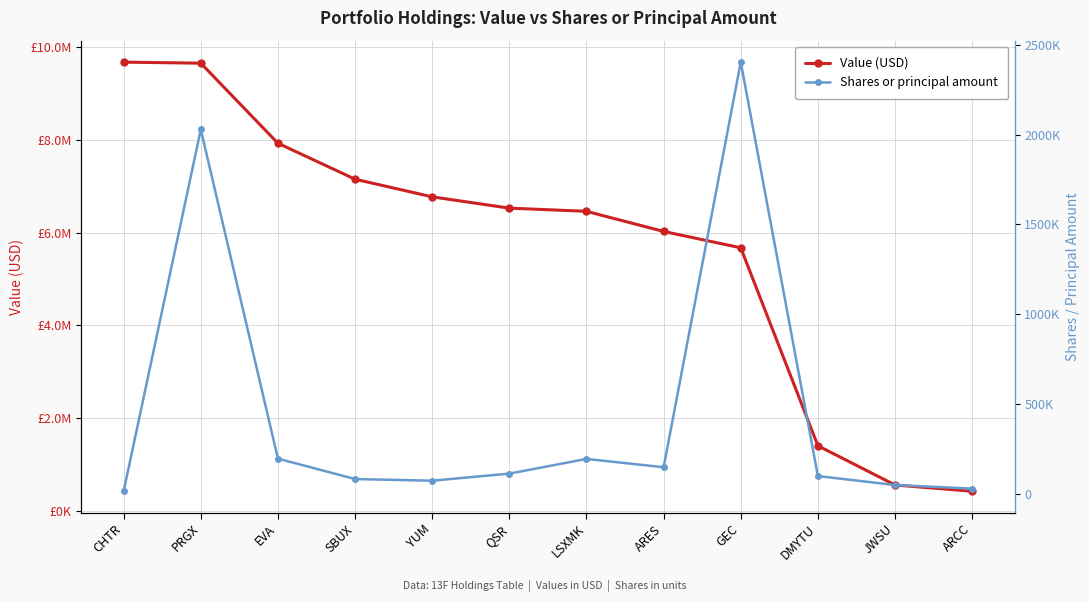

Reading right to left, what are all the values shown in this chart?

Value (USD): ARCC=419000	JWSU=554000	DMYTU=1400000	GEC=5671000	ARES=6024000	LSXMK=6458000	QSR=6527000	YUM=6770000	SBUX=7151000	EVA=7927000	PRGX=9654000	CHTR=9677000
Shares or principal amount: ARCC=30000	JWSU=50000	DMYTU=100000	GEC=2402792	ARES=149025	LSXMK=195220	QSR=113500	YUM=74150	SBUX=83227	EVA=196883	PRGX=2028068	CHTR=15500